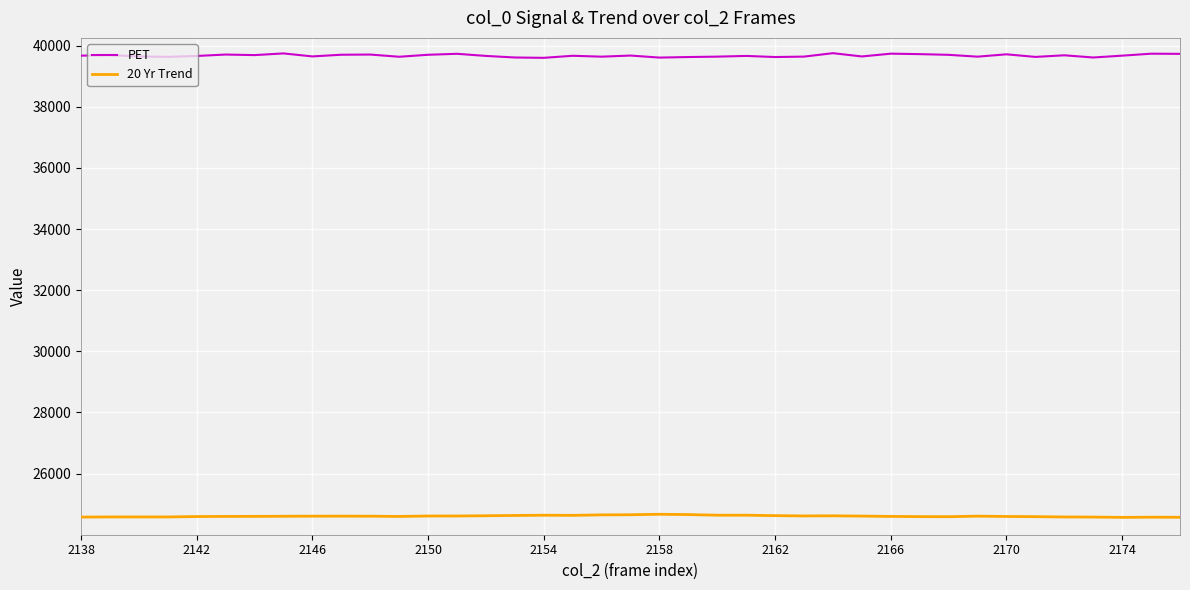

True or false: 20 Yr Trend and PET cross at least once.

False